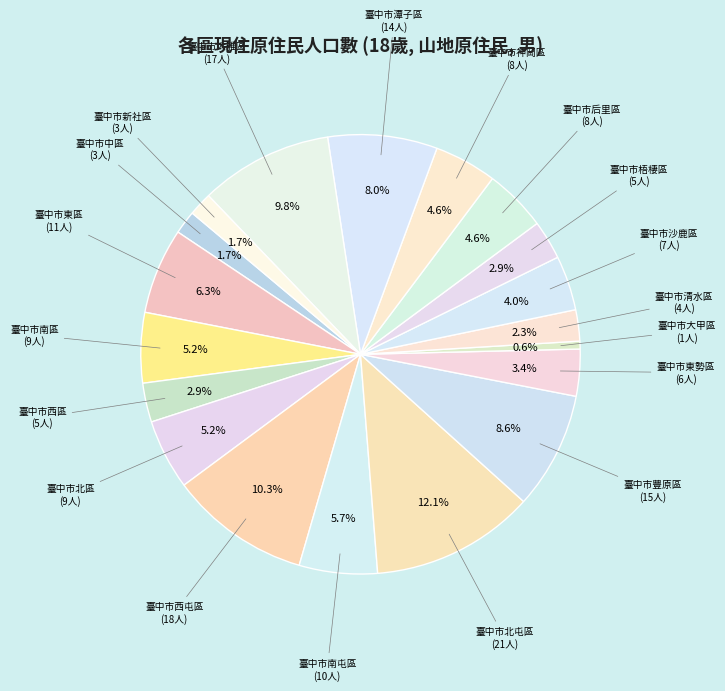

Count the number of slices in the pie.

19